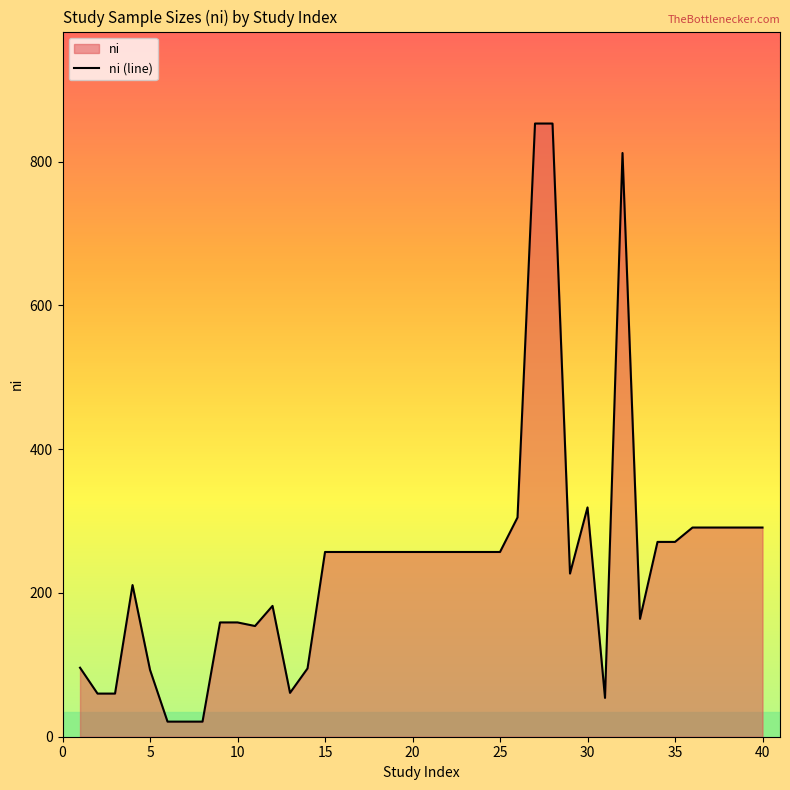

What is the maximum value shown in the chart?

853